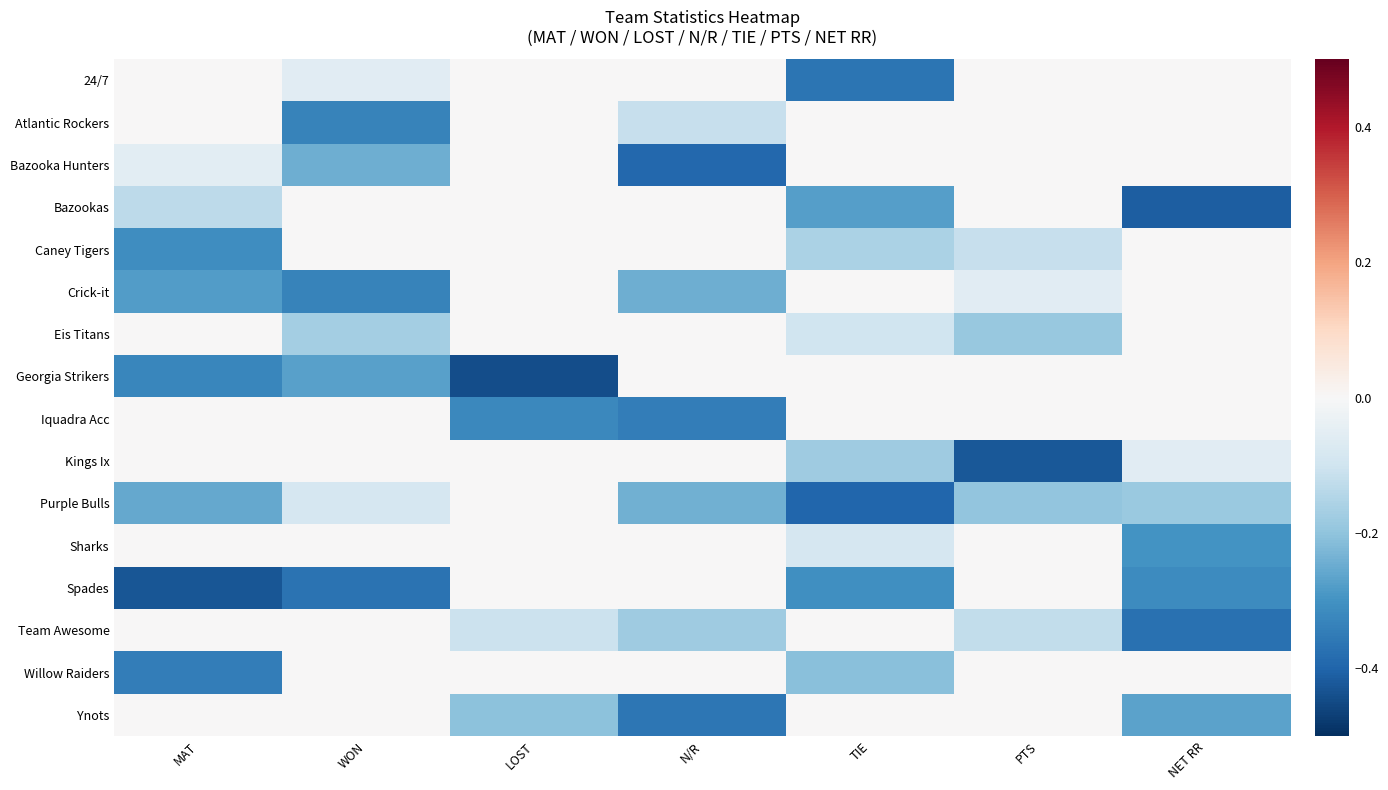

Reading right to left, transcribe all the data shown in this chart.

24/7: NET RR=0.0	PTS=0.0	TIE=-0.4	N/R=0.0	LOST=0.0	WON=-0.1	MAT=0.0
Atlantic Rockers: NET RR=0.0	PTS=0.0	TIE=0.0	N/R=-0.1	LOST=0.0	WON=-0.3	MAT=0.0
Bazooka Hunters: NET RR=0.0	PTS=0.0	TIE=0.0	N/R=-0.4	LOST=0.0	WON=-0.2	MAT=-0.1
Bazookas: NET RR=-0.4	PTS=0.0	TIE=-0.3	N/R=0.0	LOST=0.0	WON=0.0	MAT=-0.1
Caney Tigers: NET RR=0.0	PTS=-0.1	TIE=-0.2	N/R=0.0	LOST=0.0	WON=0.0	MAT=-0.3
Crick-it: NET RR=0.0	PTS=-0.1	TIE=0.0	N/R=-0.2	LOST=0.0	WON=-0.3	MAT=-0.3
Eis Titans: NET RR=0.0	PTS=-0.2	TIE=-0.1	N/R=0.0	LOST=0.0	WON=-0.2	MAT=0.0
Georgia Strikers: NET RR=0.0	PTS=0.0	TIE=0.0	N/R=0.0	LOST=-0.4	WON=-0.3	MAT=-0.3
Iquadra Acc: NET RR=0.0	PTS=0.0	TIE=0.0	N/R=-0.3	LOST=-0.3	WON=0.0	MAT=0.0
Kings Ix: NET RR=-0.1	PTS=-0.4	TIE=-0.2	N/R=0.0	LOST=0.0	WON=0.0	MAT=0.0
Purple Bulls: NET RR=-0.2	PTS=-0.2	TIE=-0.4	N/R=-0.2	LOST=0.0	WON=-0.1	MAT=-0.3
Sharks: NET RR=-0.3	PTS=0.0	TIE=-0.1	N/R=0.0	LOST=0.0	WON=0.0	MAT=0.0
Spades: NET RR=-0.3	PTS=0.0	TIE=-0.3	N/R=0.0	LOST=0.0	WON=-0.4	MAT=-0.4
Team Awesome: NET RR=-0.4	PTS=-0.1	TIE=0.0	N/R=-0.2	LOST=-0.1	WON=0.0	MAT=0.0
Willow Raiders: NET RR=0.0	PTS=0.0	TIE=-0.2	N/R=0.0	LOST=0.0	WON=0.0	MAT=-0.3
Ynots: NET RR=-0.3	PTS=0.0	TIE=0.0	N/R=-0.4	LOST=-0.2	WON=0.0	MAT=0.0